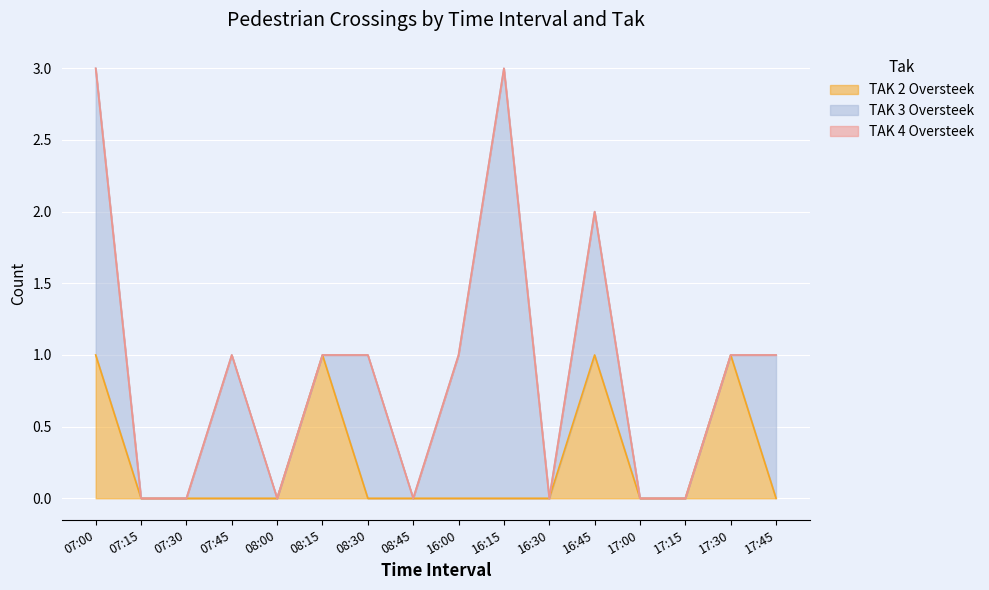

The value of TAK 3 Oversteek at 07:30 is 0. True or false?

True